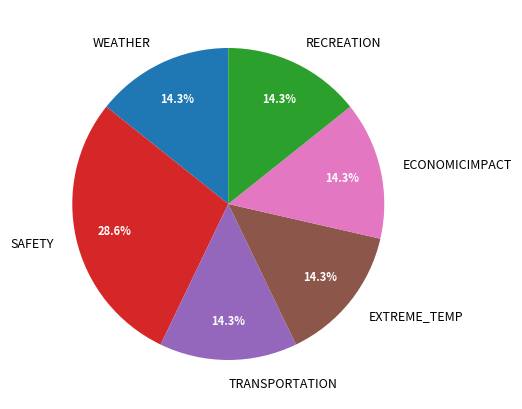

What percentage is NOT represented by ECONOMICIMPACT?

85.7%